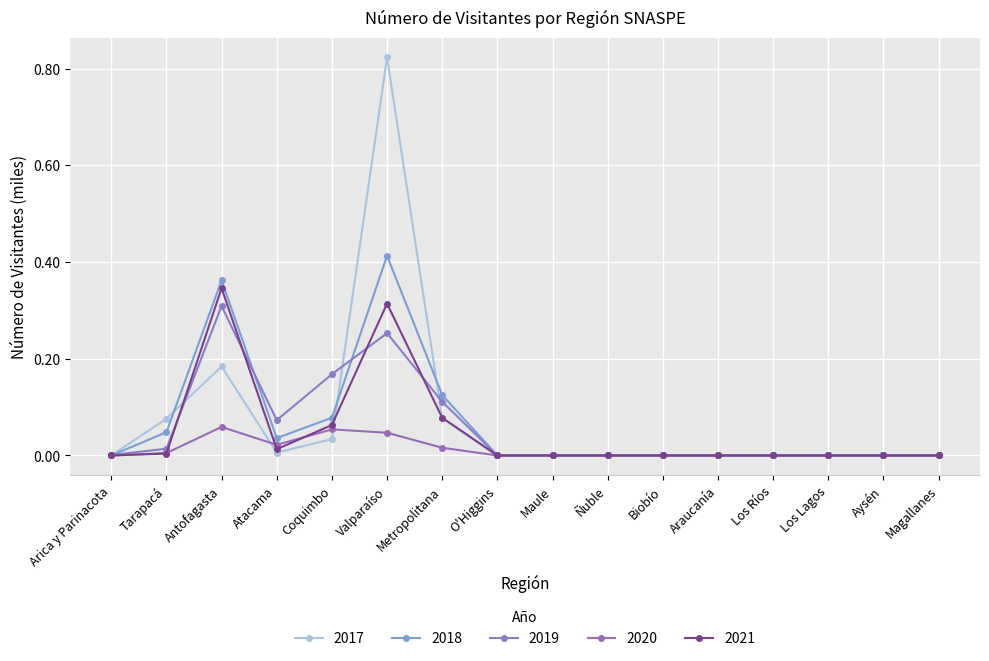

True or false: 2020 and 2019 intersect in this chart.

False